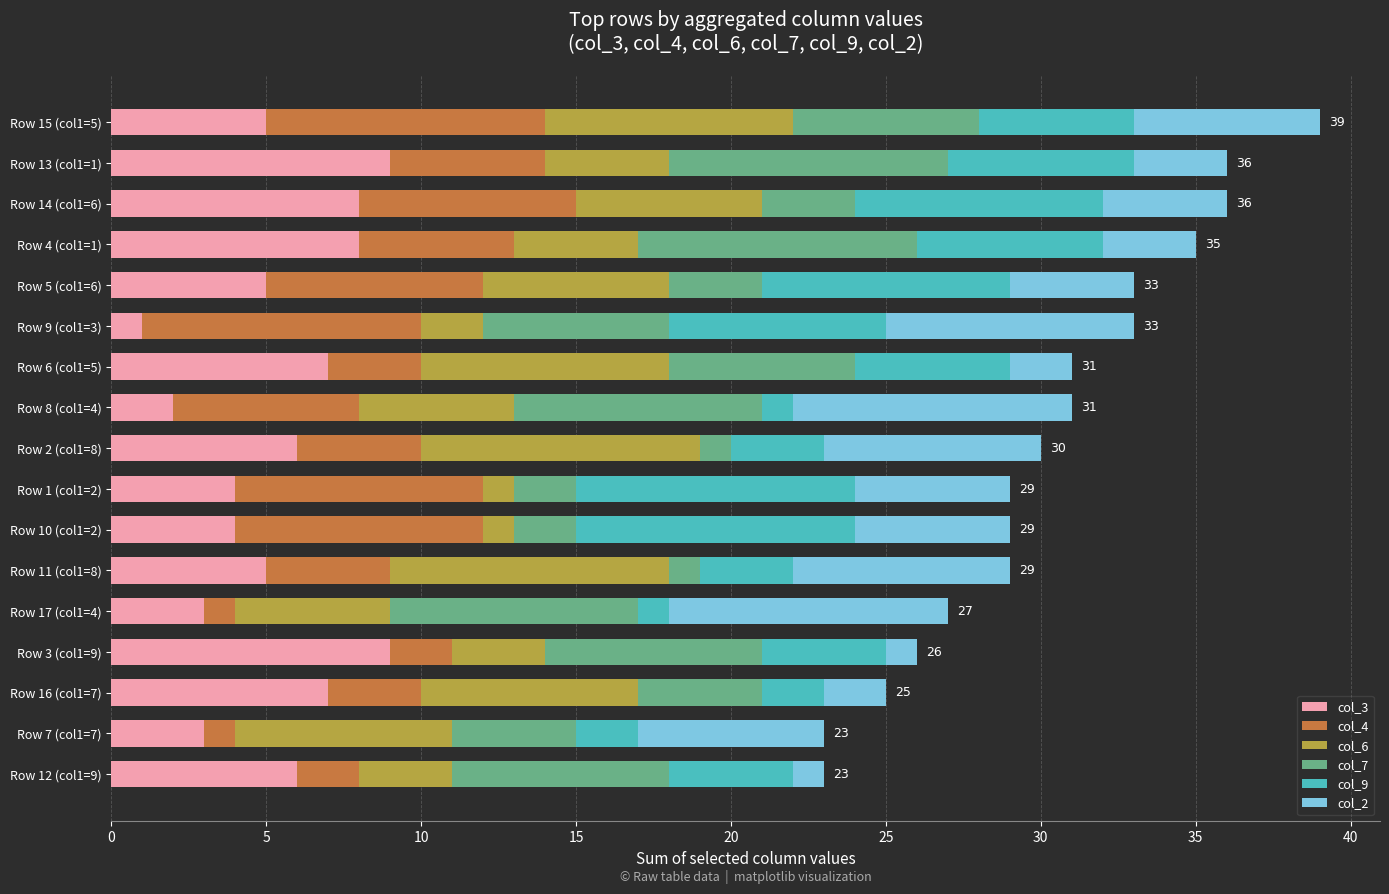

Which category has the lowest value in the col_3 series?

Row 9 (col1=3)